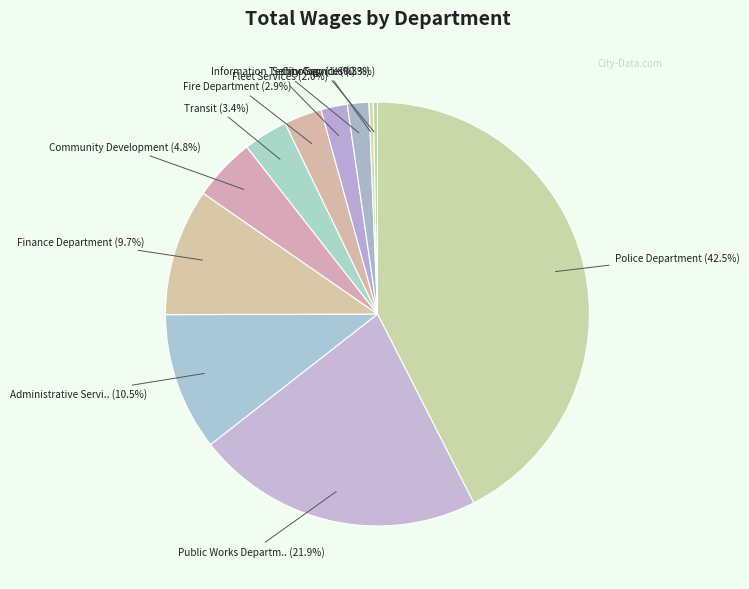

Which slice is the largest?

Police Department